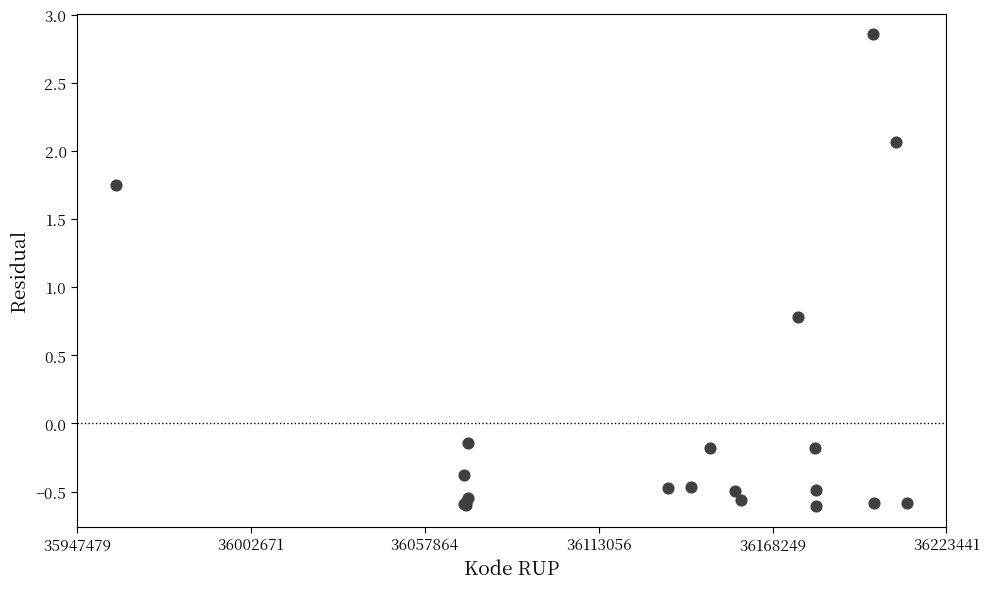

What Y value in the scatter plot is closest to 1?

0.8